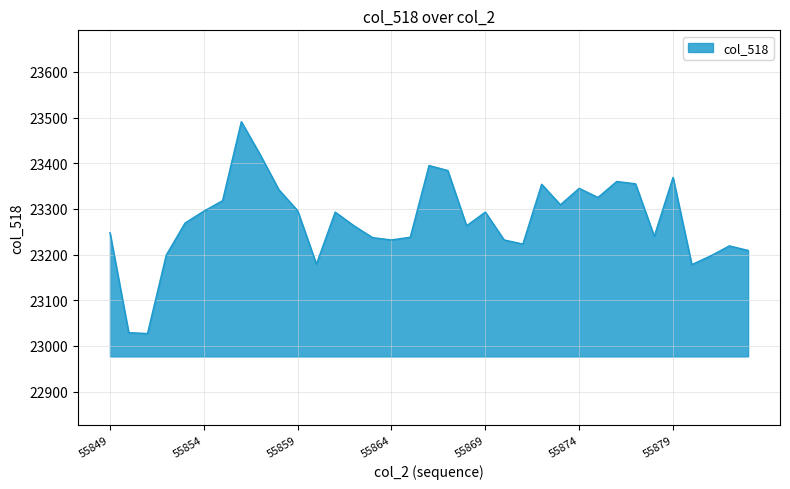

What is the difference between the maximum and minimum values?

464